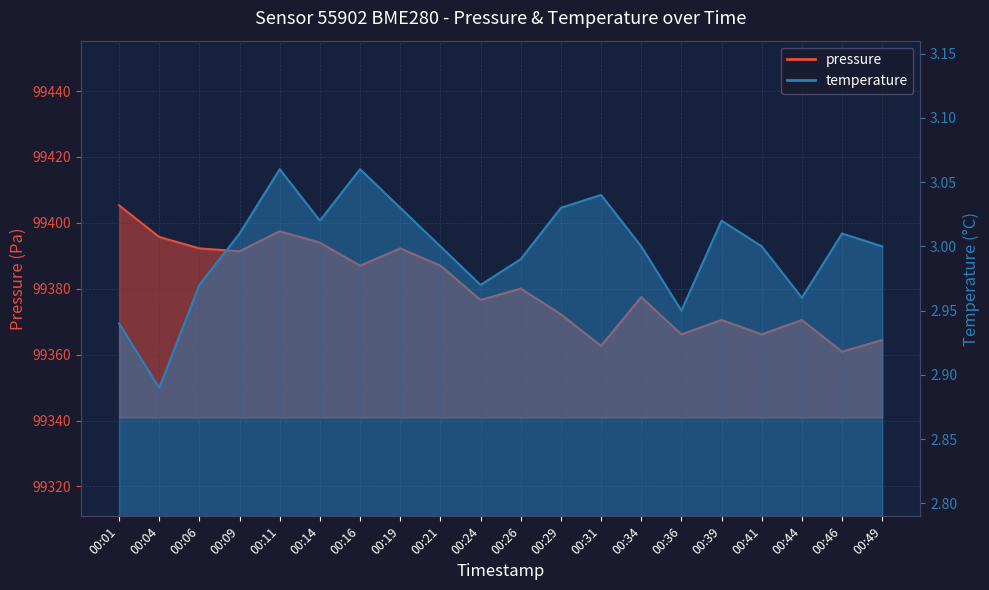

Where is temperature nearest to the value 2?

00:04